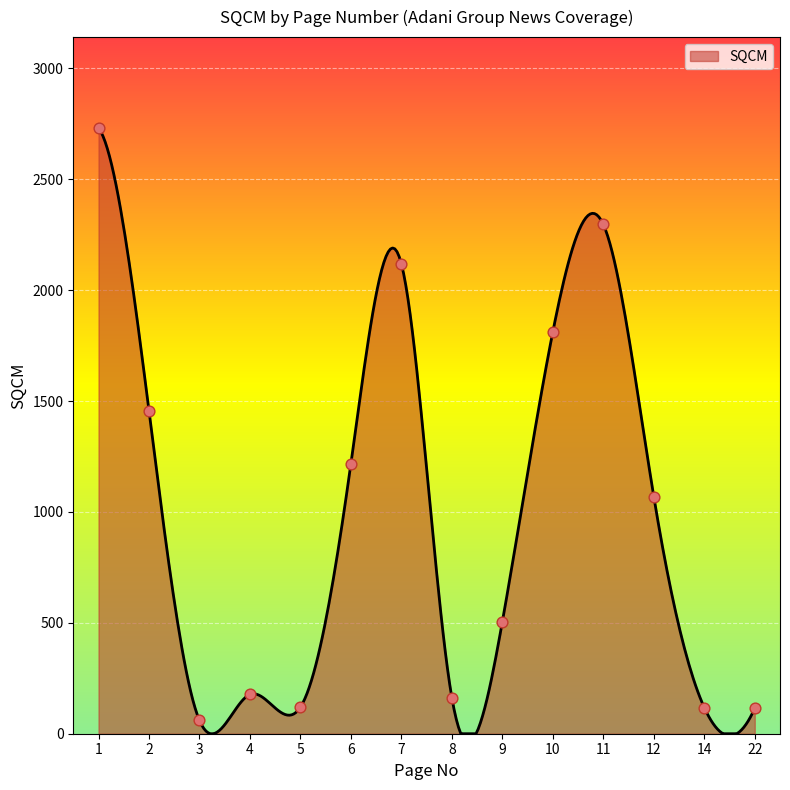

What is the maximum value shown in the chart?

2731.0